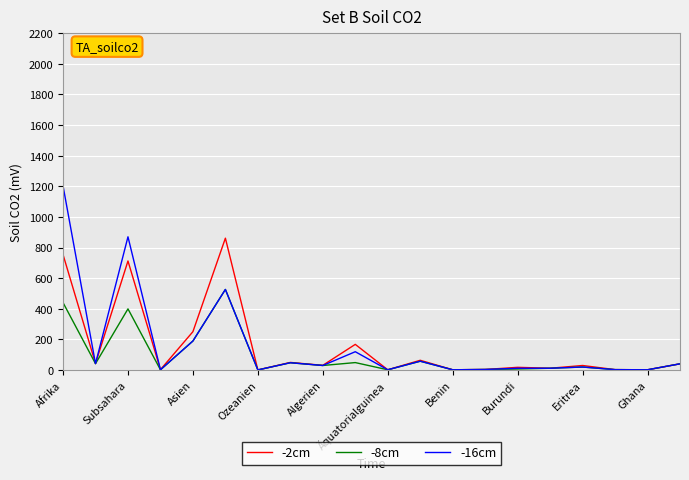

List the series in order of their peak value, lowest first.

-8cm, -2cm, -16cm